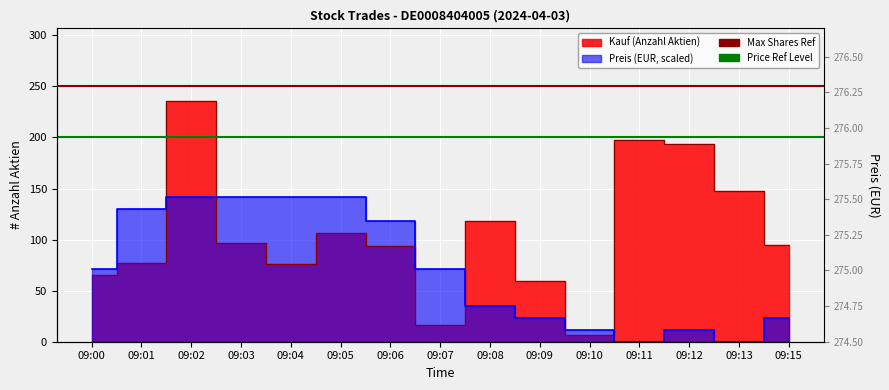

Which category has the highest value in the Price Ref Level series?

09:00